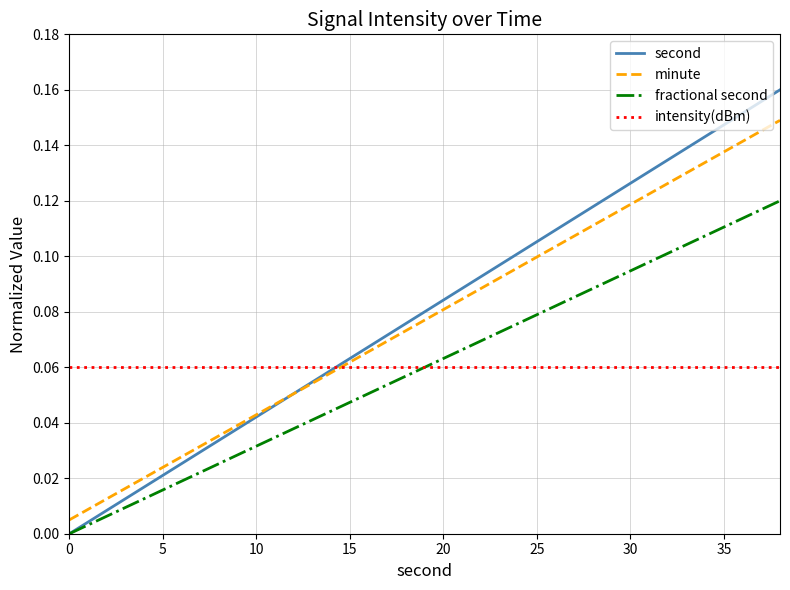

Rank the series by their maximum value, from highest to lowest.

second, minute, fractional second, intensity(dBm)